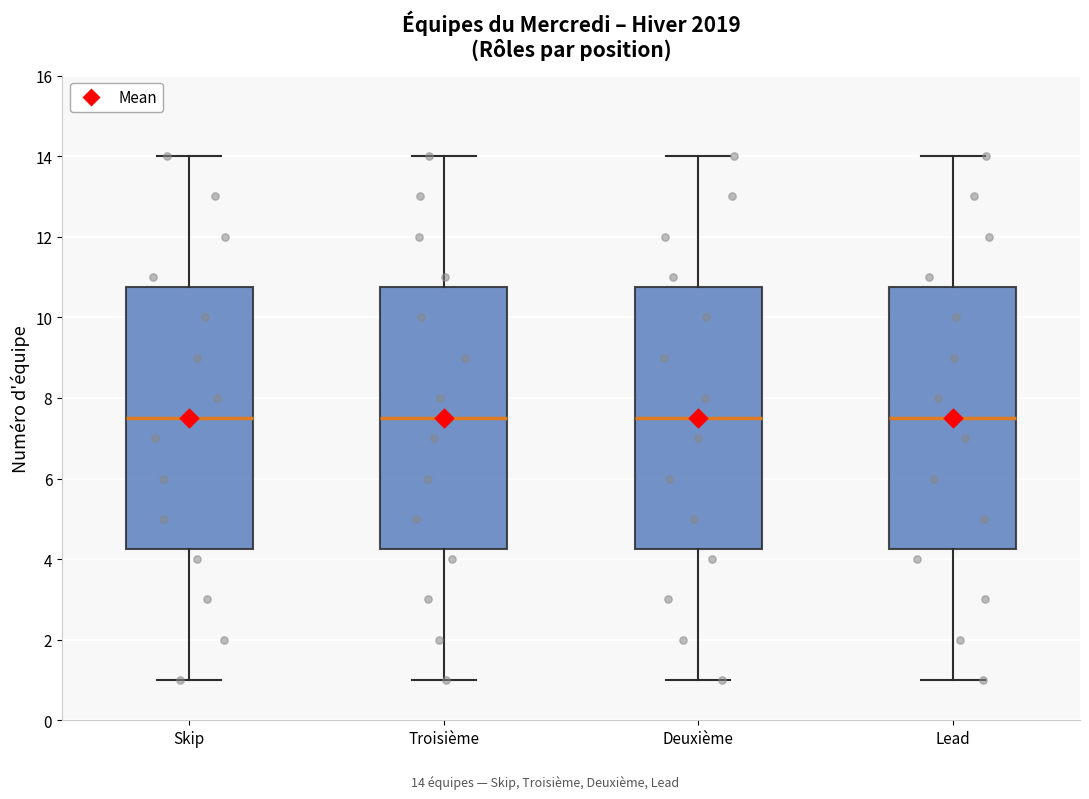

Reading left to right, read every box against the y-axis: the position of its median line, the range the box covers, and the ends of its whiskers. The values are not printed on the chart, so give them approximately, as read against the axis.

Skip: median 7.6, box 4.2 to 10.8, whiskers 1.0 to 14.0
Troisième: median 7.6, box 4.2 to 10.8, whiskers 1.0 to 14.0
Deuxième: median 7.6, box 4.2 to 10.8, whiskers 1.0 to 14.0
Lead: median 7.6, box 4.2 to 10.8, whiskers 1.0 to 14.0